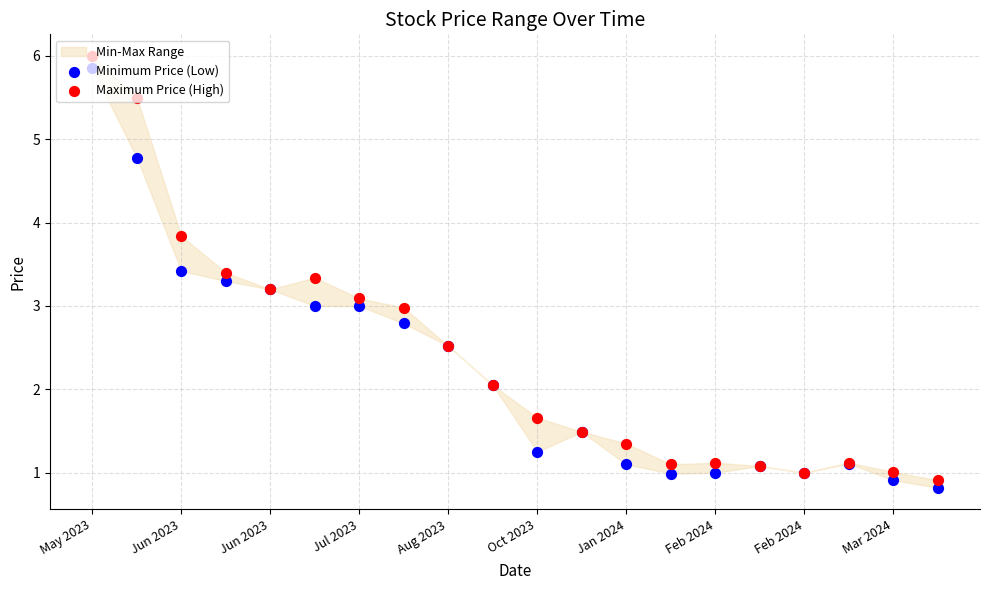

At how many categories does at least one series exceed 4?

2